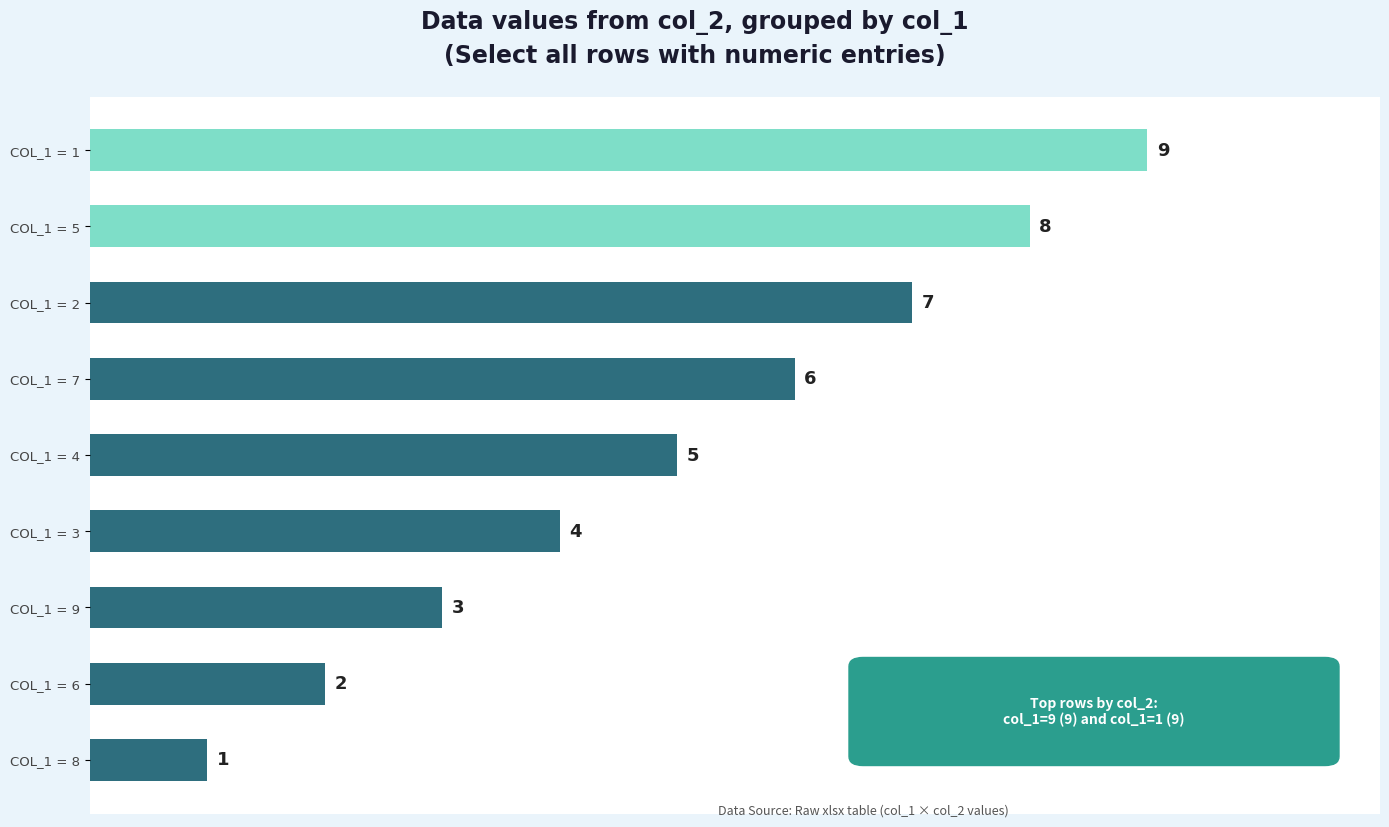

The value at COL_1 = 9 is 4. True or false?

False